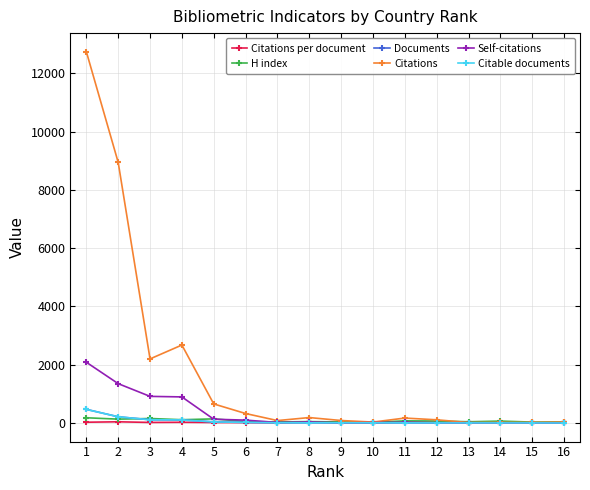

What is the maximum value for Citable documents?

467.0